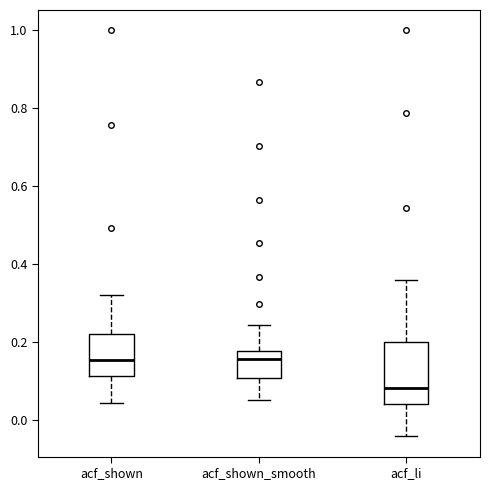

Comparing the boxes themselves (not the whiskers), which one is the tallest?

acf_li